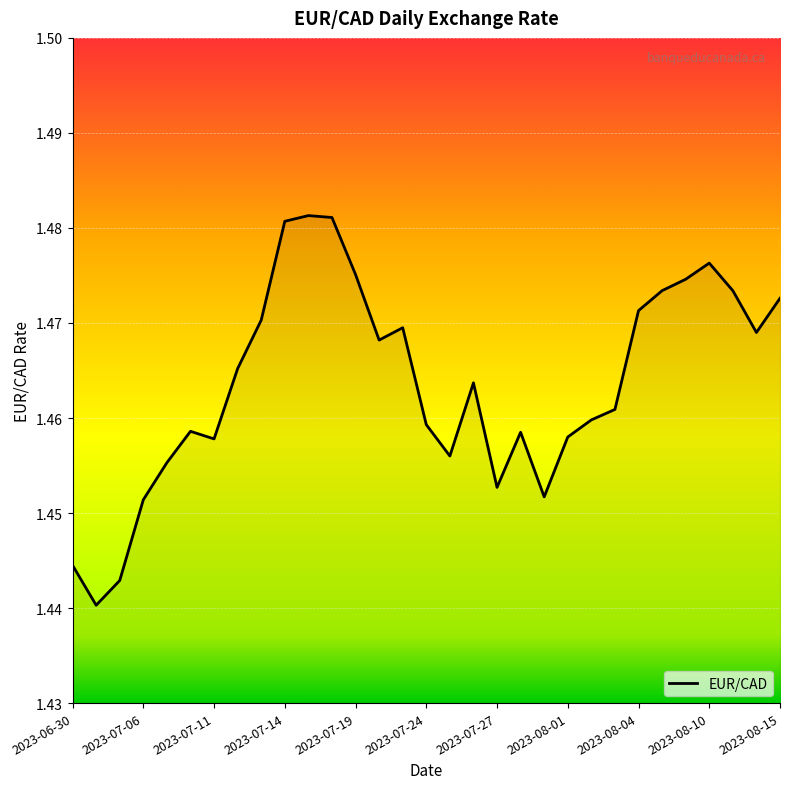

Does the chart display data point markers on the line(s)?

No